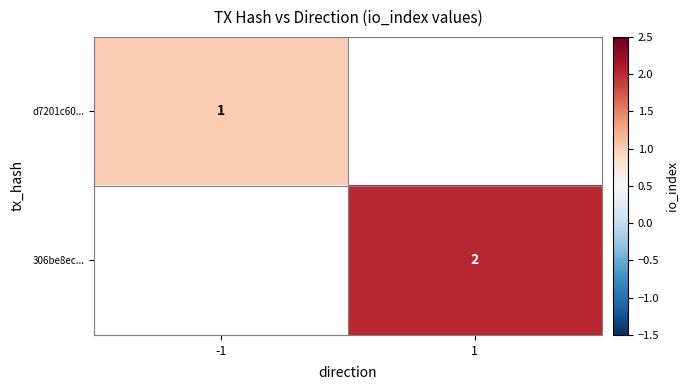

The d7201c60... series shows 0 at -1. True or false?

False